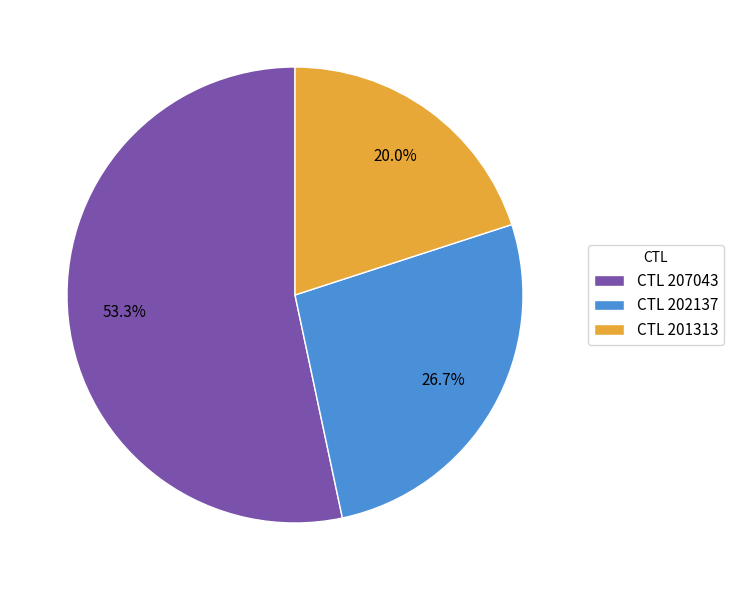

Rank the categories by value from highest to lowest.

CTL 207043, CTL 202137, CTL 201313